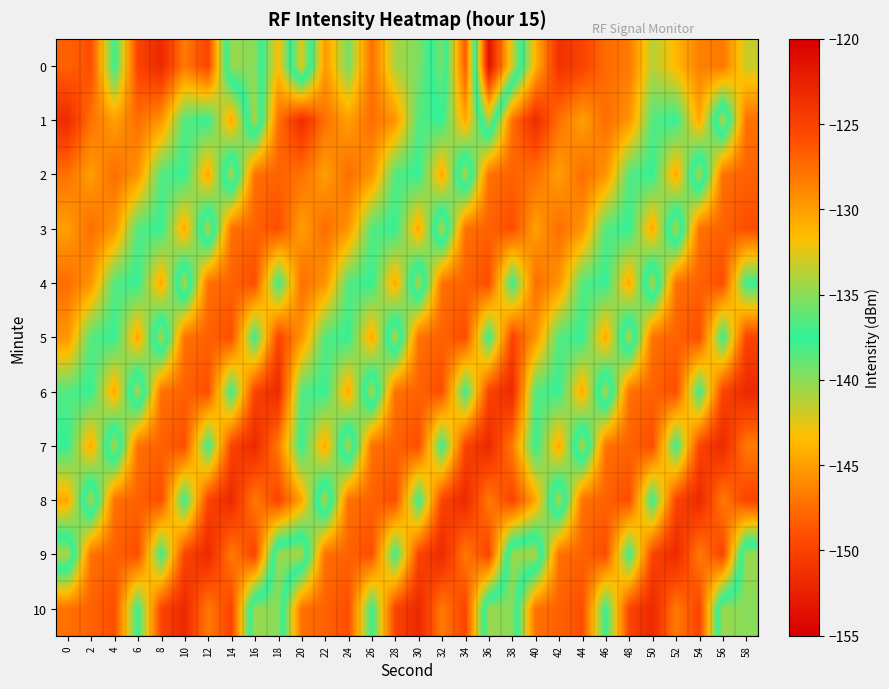

Reading right to left, what are all the values shown in this chart?

0: 58=-133.2	56=-128.1	54=-128.5	52=-131.3	50=-133.8	48=-128.1	46=-127.4	44=-125.2	42=-123.8	40=-131.0	38=-141.9	36=-153.7	34=-126.6	32=-139.5	30=-135.4	28=-134.1	26=-127.6	24=-135.6	22=-129.7	20=-142.5	18=-131.7	16=-139.9	14=-140.4	12=-125.2	10=-128.2	8=-123.1	6=-125.2	4=-137.3	2=-125.9	0=-126.9
1: 58=-127.7	56=-141.0	54=-130.4	52=-137.5	50=-136.6	48=-129.5	46=-127.5	44=-130.0	42=-127.7	40=-123.4	38=-127.7	36=-141.0	34=-130.4	32=-137.5	30=-136.6	28=-129.5	26=-127.5	24=-130.0	22=-127.7	20=-123.4	18=-127.7	16=-141.0	14=-130.4	12=-137.5	10=-136.6	8=-129.5	6=-127.5	4=-130.0	2=-127.7	0=-123.4
2: 58=-126.9	56=-127.7	54=-141.0	52=-130.4	50=-137.5	48=-136.6	46=-129.5	44=-127.5	42=-130.0	40=-127.7	38=-126.9	36=-127.7	34=-141.0	32=-130.4	30=-137.5	28=-136.6	26=-129.5	24=-127.5	22=-130.0	20=-127.7	18=-126.9	16=-127.7	14=-141.0	12=-130.4	10=-137.5	8=-136.6	6=-129.5	4=-127.5	2=-130.0	0=-127.7
3: 58=-125.9	56=-126.9	54=-127.7	52=-141.0	50=-130.4	48=-137.5	46=-136.6	44=-129.5	42=-127.5	40=-130.0	38=-125.9	36=-126.9	34=-127.7	32=-141.0	30=-130.4	28=-137.5	26=-136.6	24=-129.5	22=-127.5	20=-130.0	18=-125.9	16=-126.9	14=-127.7	12=-141.0	10=-130.4	8=-137.5	6=-136.6	4=-129.5	2=-127.5	0=-130.0
4: 58=-137.3	56=-125.9	54=-126.9	52=-127.7	50=-141.0	48=-130.4	46=-137.5	44=-136.6	42=-129.5	40=-127.5	38=-137.3	36=-125.9	34=-126.9	32=-127.7	30=-141.0	28=-130.4	26=-137.5	24=-136.6	22=-129.5	20=-127.5	18=-137.3	16=-125.9	14=-126.9	12=-127.7	10=-141.0	8=-130.4	6=-137.5	4=-136.6	2=-129.5	0=-127.5
5: 58=-125.2	56=-137.3	54=-125.9	52=-126.9	50=-127.7	48=-141.0	46=-130.4	44=-137.5	42=-136.6	40=-129.5	38=-125.2	36=-137.3	34=-125.9	32=-126.9	30=-127.7	28=-141.0	26=-130.4	24=-137.5	22=-136.6	20=-129.5	18=-125.2	16=-137.3	14=-125.9	12=-126.9	10=-127.7	8=-141.0	6=-130.4	4=-137.5	2=-136.6	0=-129.5
6: 58=-123.1	56=-125.2	54=-137.3	52=-125.9	50=-126.9	48=-127.7	46=-141.0	44=-130.4	42=-137.5	40=-136.6	38=-123.1	36=-125.2	34=-137.3	32=-125.9	30=-126.9	28=-127.7	26=-141.0	24=-130.4	22=-137.5	20=-136.6	18=-123.1	16=-125.2	14=-137.3	12=-125.9	10=-126.9	8=-127.7	6=-141.0	4=-130.4	2=-137.5	0=-136.6
7: 58=-128.2	56=-123.1	54=-125.2	52=-137.3	50=-125.9	48=-126.9	46=-127.7	44=-141.0	42=-130.4	40=-137.5	38=-128.2	36=-123.1	34=-125.2	32=-137.3	30=-125.9	28=-126.9	26=-127.7	24=-141.0	22=-130.4	20=-137.5	18=-128.2	16=-123.1	14=-125.2	12=-137.3	10=-125.9	8=-126.9	6=-127.7	4=-141.0	2=-130.4	0=-137.5
8: 58=-125.2	56=-128.2	54=-123.1	52=-125.2	50=-137.3	48=-125.9	46=-126.9	44=-127.7	42=-141.0	40=-130.4	38=-125.2	36=-128.2	34=-123.1	32=-125.2	30=-137.3	28=-125.9	26=-126.9	24=-127.7	22=-141.0	20=-130.4	18=-125.2	16=-128.2	14=-123.1	12=-125.2	10=-137.3	8=-125.9	6=-126.9	4=-127.7	2=-141.0	0=-130.4
9: 58=-140.4	56=-125.2	54=-128.2	52=-123.1	50=-125.2	48=-137.3	46=-125.9	44=-126.9	42=-127.7	40=-141.0	38=-140.4	36=-125.2	34=-128.2	32=-123.1	30=-125.2	28=-137.3	26=-125.9	24=-126.9	22=-127.7	20=-141.0	18=-140.4	16=-125.2	14=-128.2	12=-123.1	10=-125.2	8=-137.3	6=-125.9	4=-126.9	2=-127.7	0=-141.0
10: 58=-139.9	56=-140.4	54=-125.2	52=-128.2	50=-123.1	48=-125.2	46=-137.3	44=-125.9	42=-126.9	40=-127.7	38=-139.9	36=-140.4	34=-125.2	32=-128.2	30=-123.1	28=-125.2	26=-137.3	24=-125.9	22=-126.9	20=-127.7	18=-139.9	16=-140.4	14=-125.2	12=-128.2	10=-123.1	8=-125.2	6=-137.3	4=-125.9	2=-126.9	0=-127.7